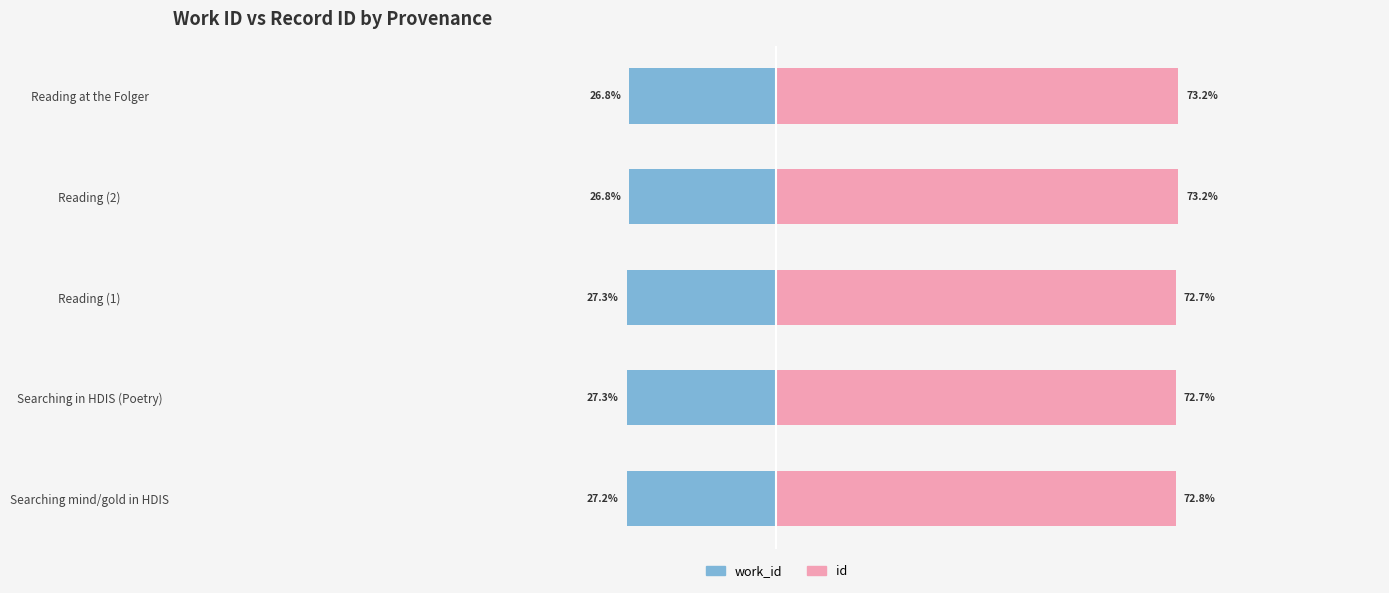

How many bars are there in total?

10